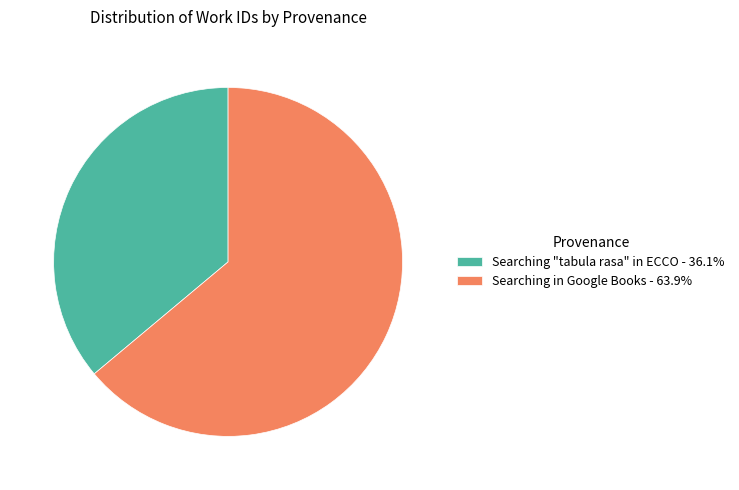

Approximately how many times larger is the value at Searching "tabula rasa" in ECCO - 36.1% compared to Searching in Google Books - 63.9%?

0.6